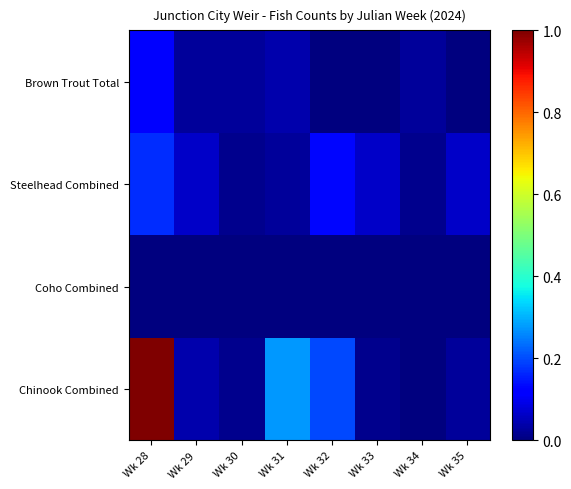

What is the difference between the highest and lowest values at Wk 31?

0.3